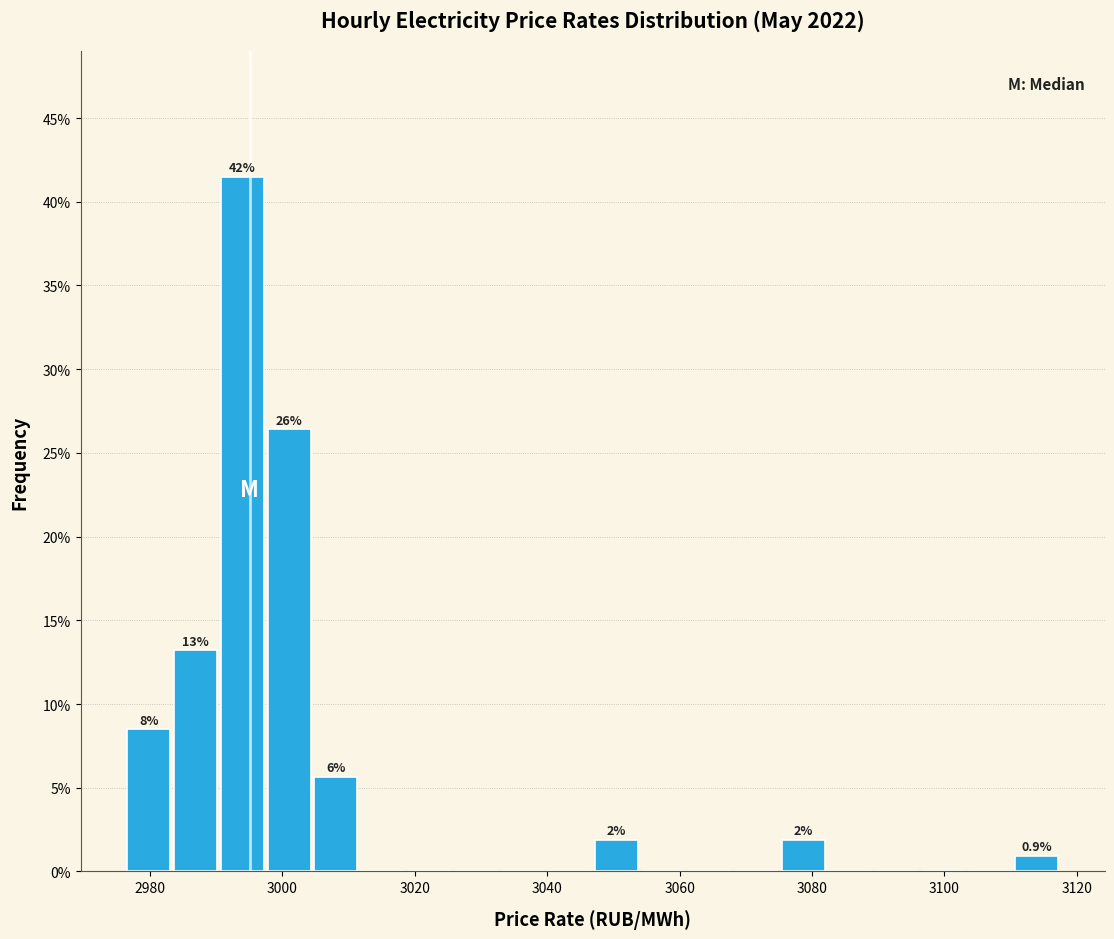

Around what value on the x-axis is the tallest bar? Give the approximate position of its centre, as read against the axis.

2994